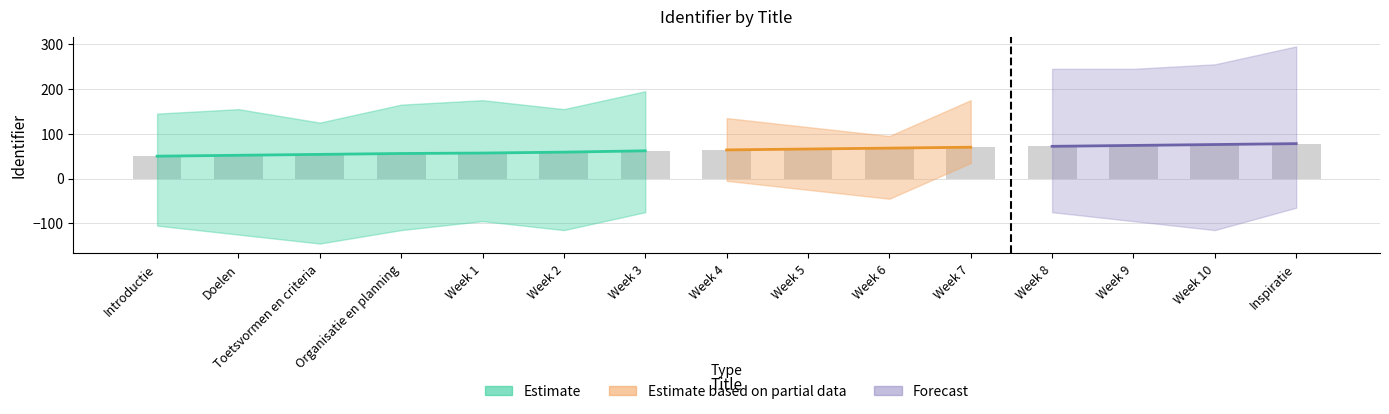

How many bars are there in total?

15